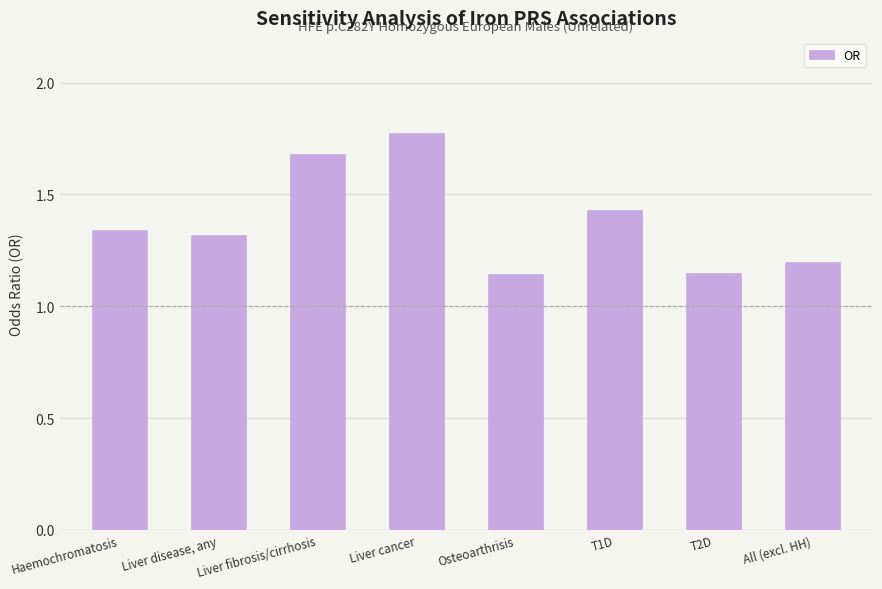

True or false: the data shows 1.7 at Liver fibrosis/cirrhosis.

True